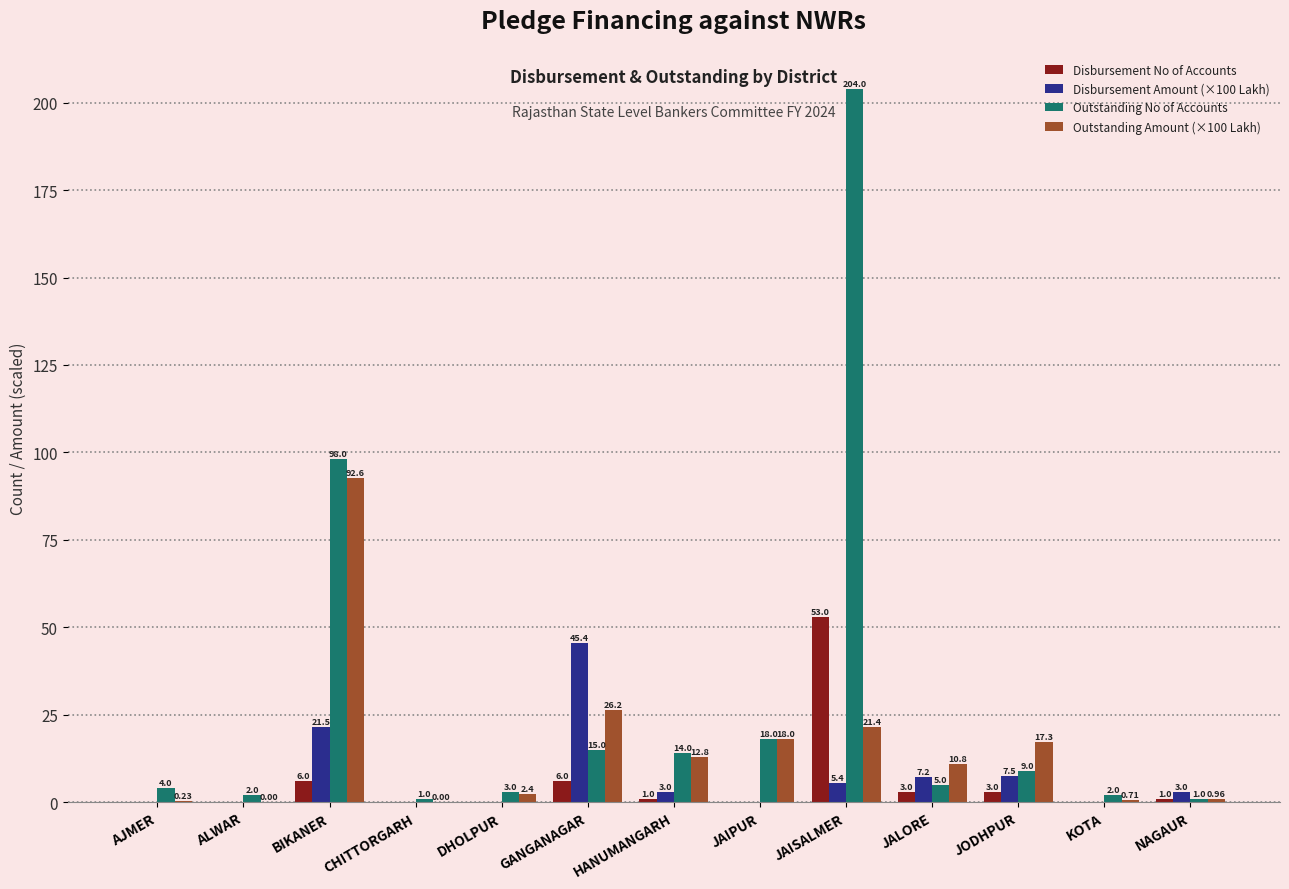

At which label does Outstanding No of Accounts first exceed 5?

BIKANER